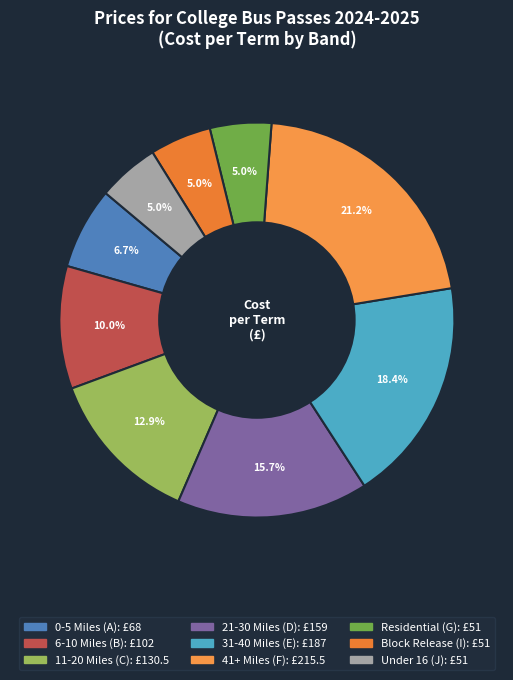

Between 11-20 Miles (C) and 21-30 Miles (D), which is larger?

21-30 Miles (D)